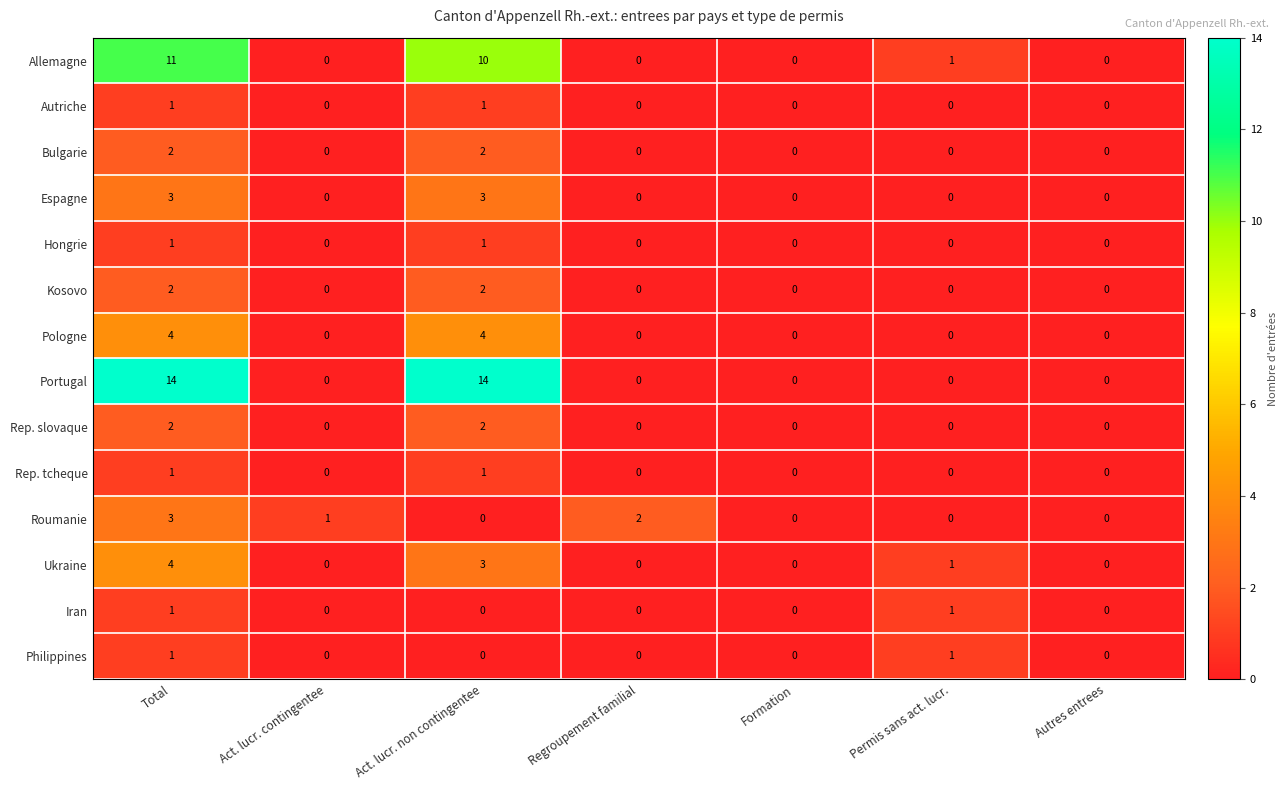

The value of Ukraine at Act. lucr. contingentee is -1. True or false?

False